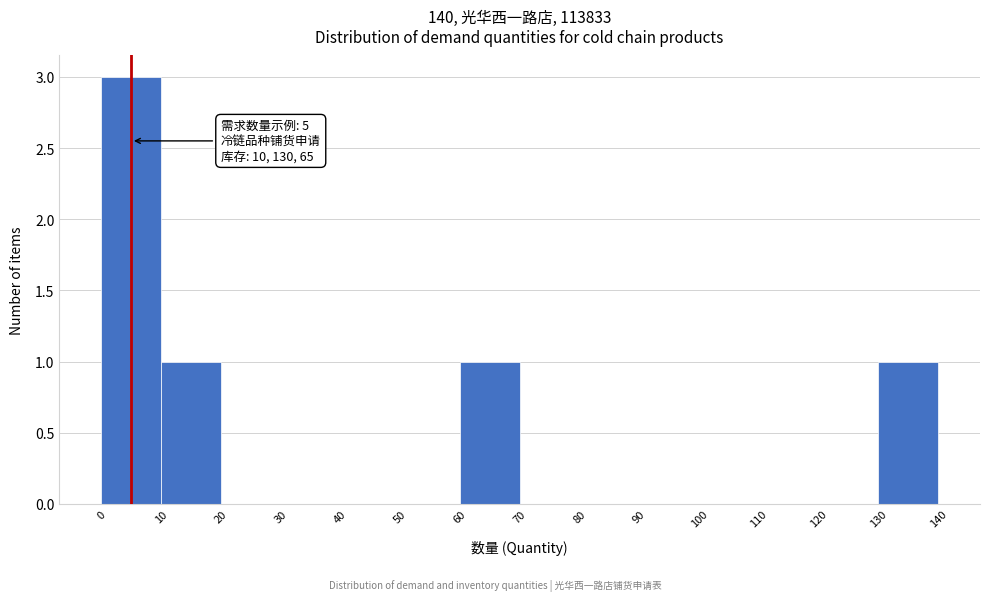

Which range on the x-axis has the tallest bar?

0 to 10